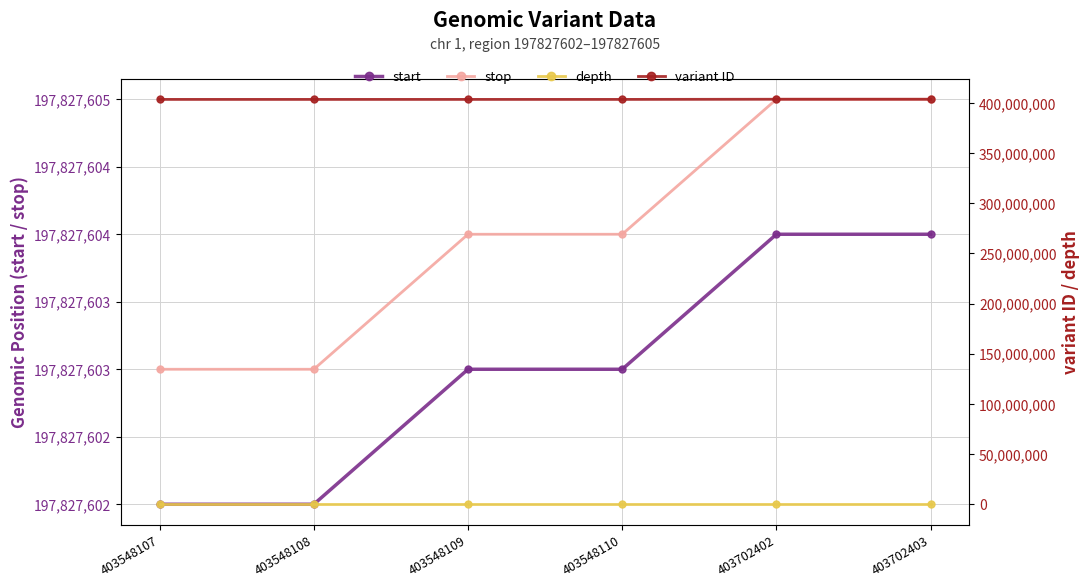

How many values in the start series are below 197827603?

2